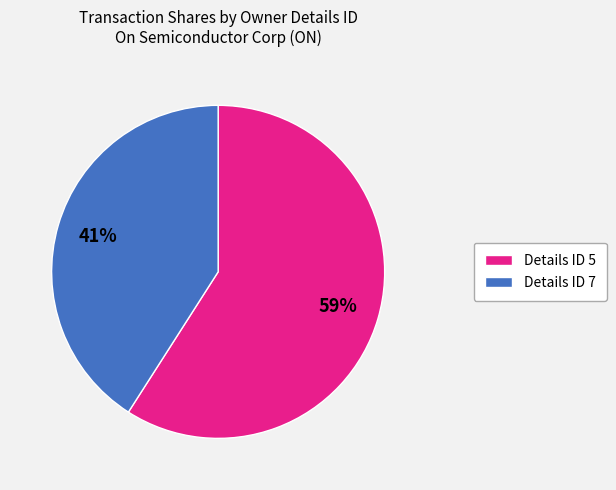

How many segments does this pie chart have?

2